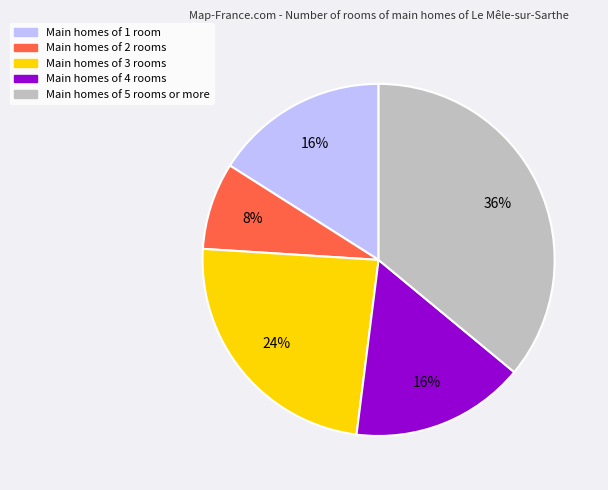

To the nearest percent, what percentage of the pie is Main homes of 3 rooms?

24%